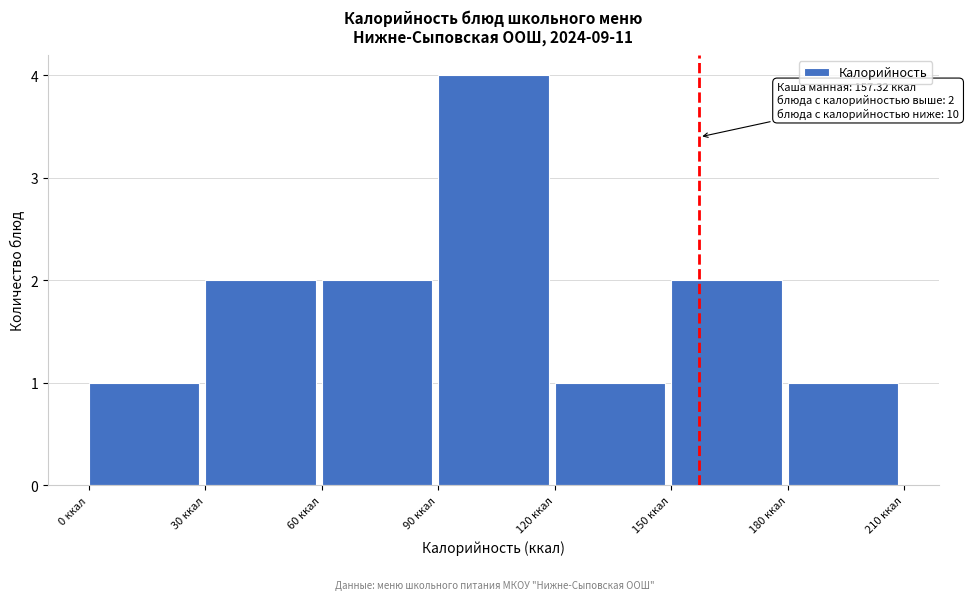

Which range on the x-axis has the tallest bar?

90 to 120